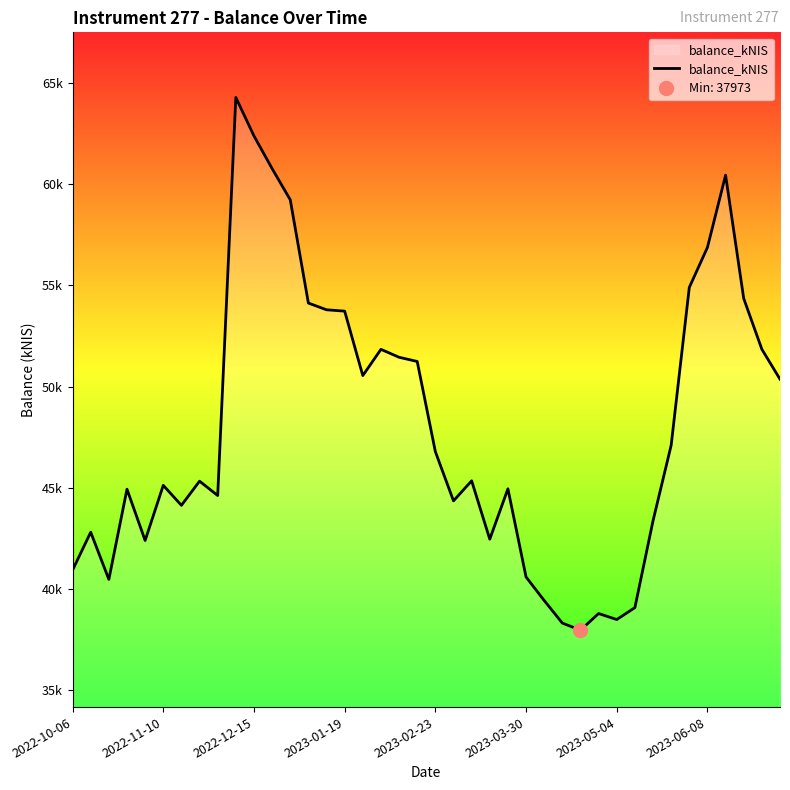

At which label does the data first exceed 45347?

9